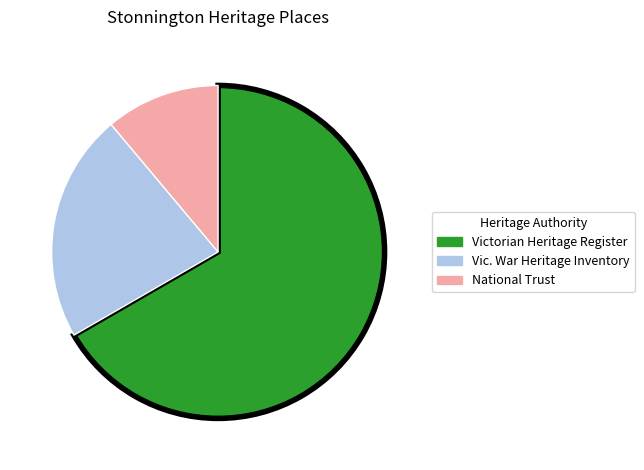

Is there any slice that represents more than half of the pie?

Yes